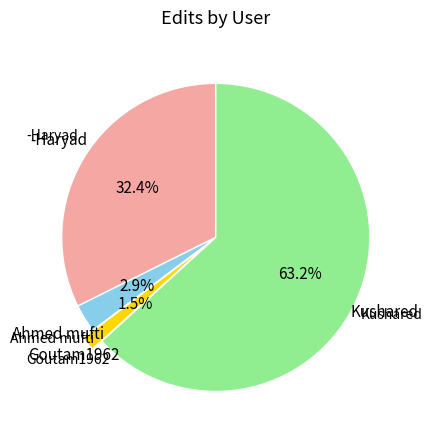

Is there any slice that represents more than half of the pie?

Yes